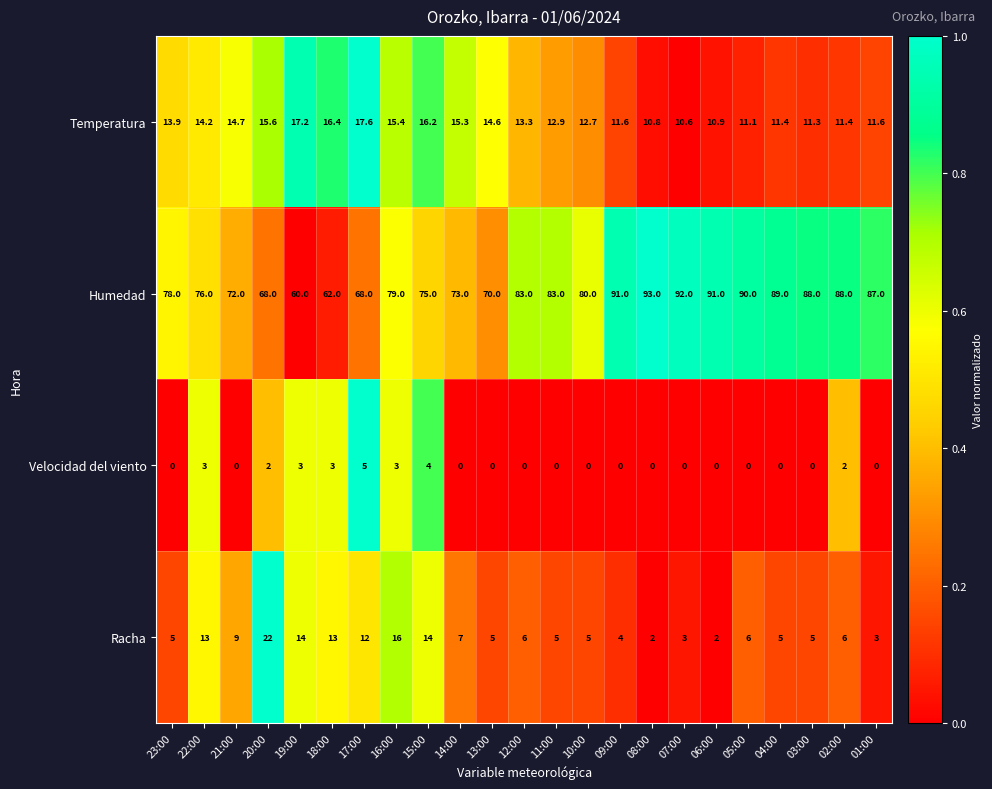

What is the difference between the second highest and second lowest values in the Racha series?

14.0